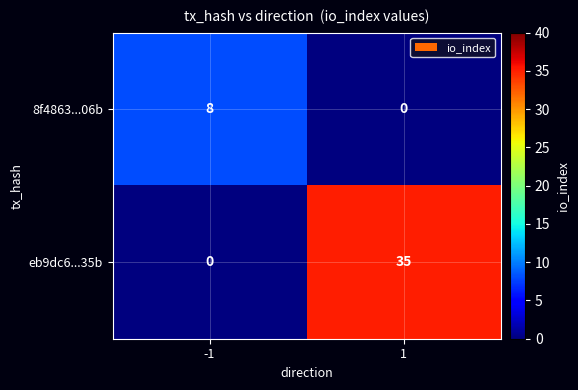

What is the spread (max minus min) of values at -1?

8